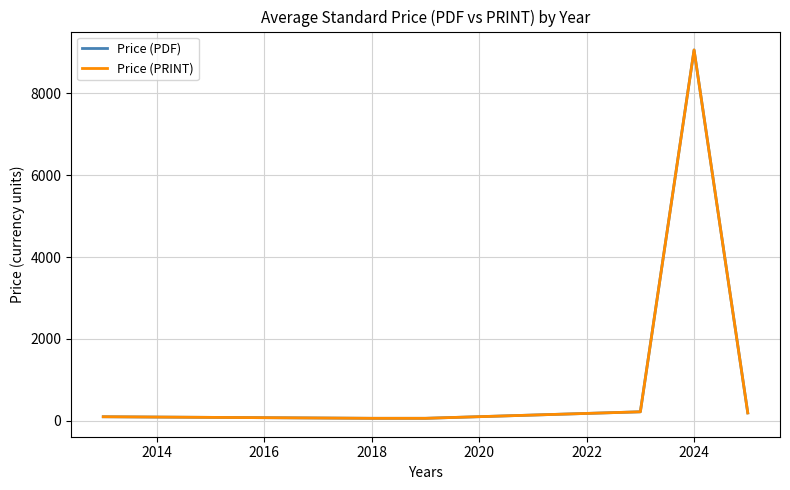

Is this an area chart (filled region under the line)?

No